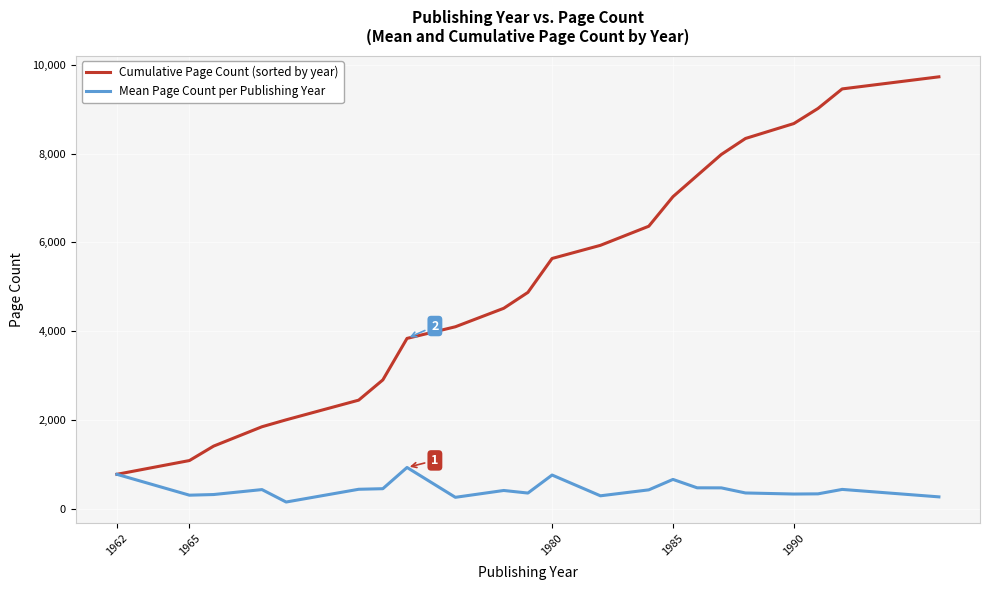

Which series has the largest range (max minus min)?

Cumulative Page Count (sorted by year)